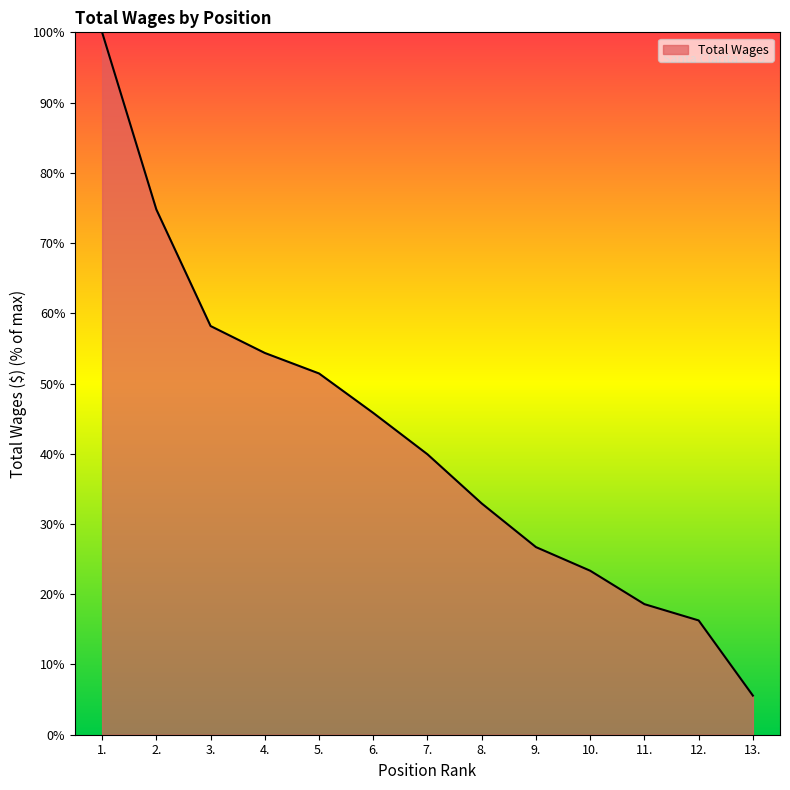

Where is the data nearest to the value 52?

5.